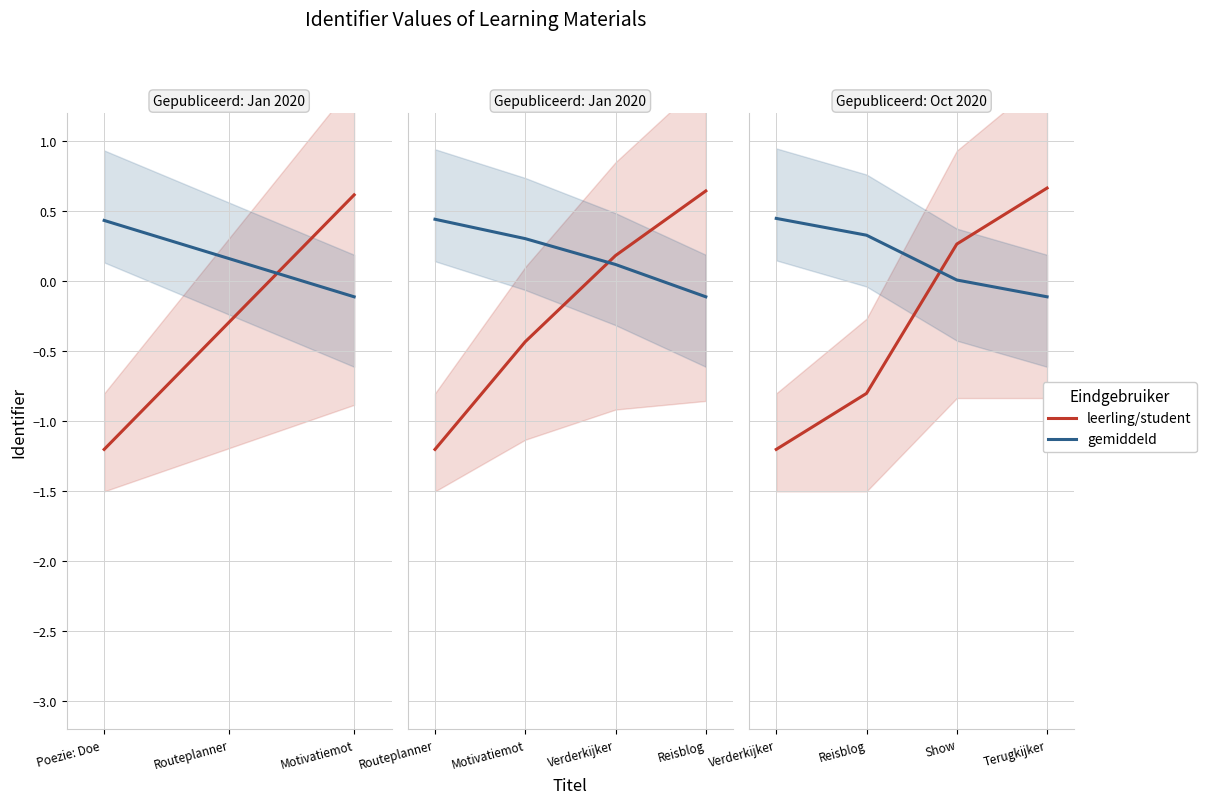

How many values in leerling/student are below zero?

2